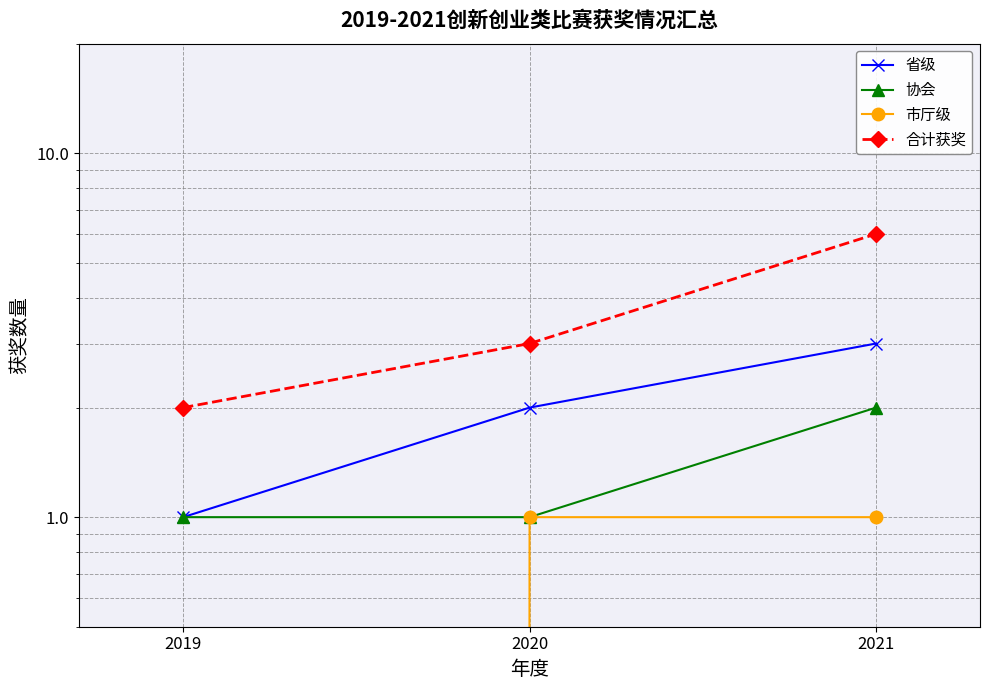

What is the difference between the highest and lowest values at 2019?

2